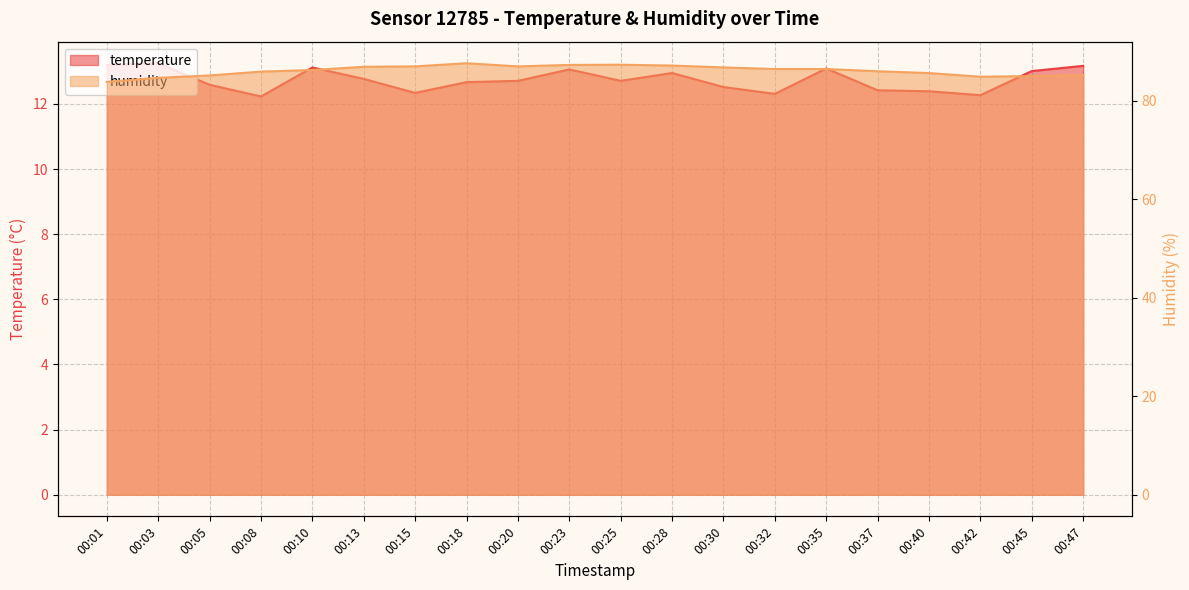

At which category does temperature reach its first local peak?

00:03